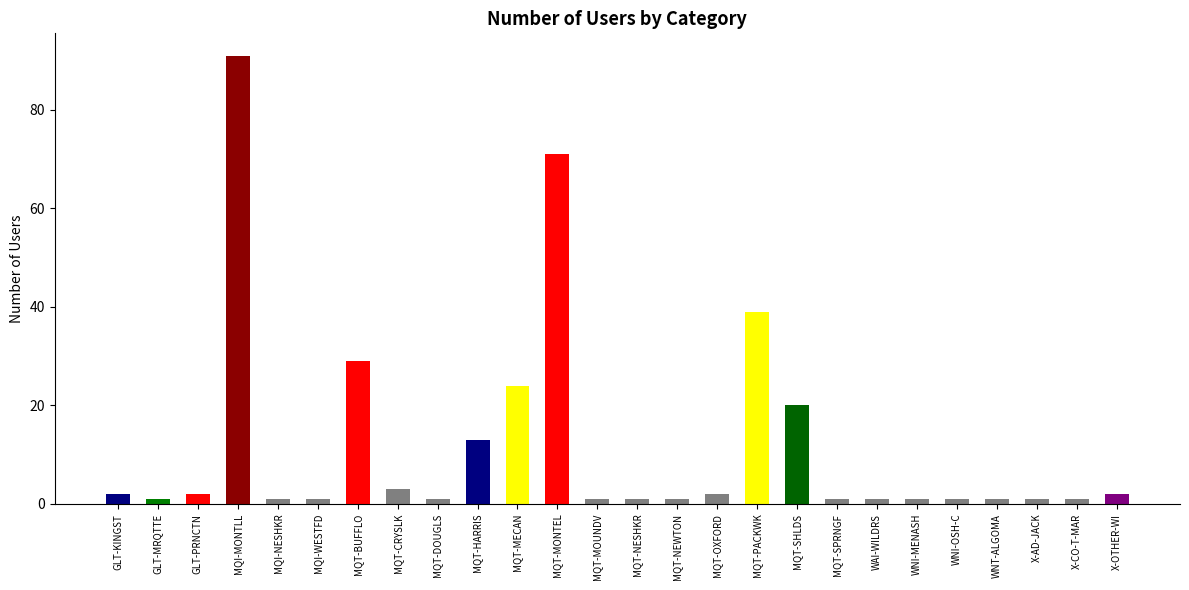

What is the sum of all values?

312